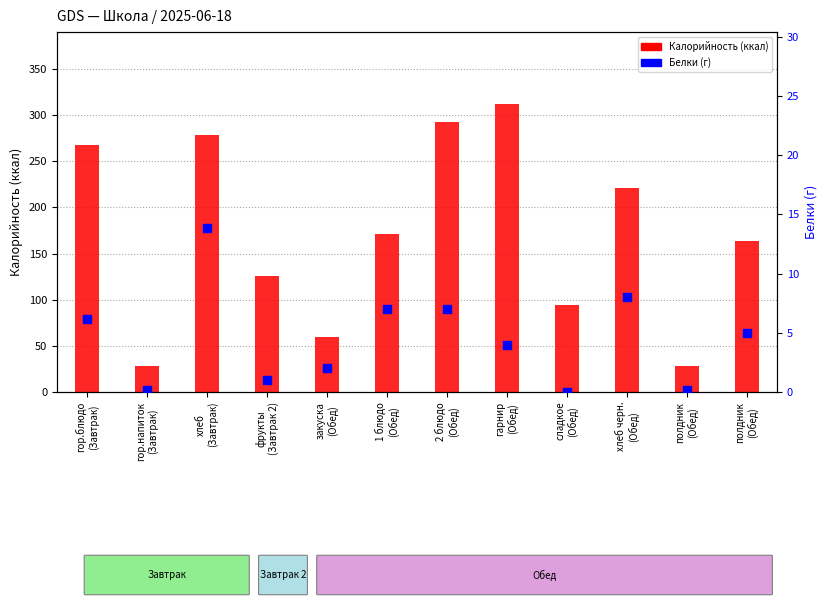

Which series has the largest total across all categories?

Калорийность